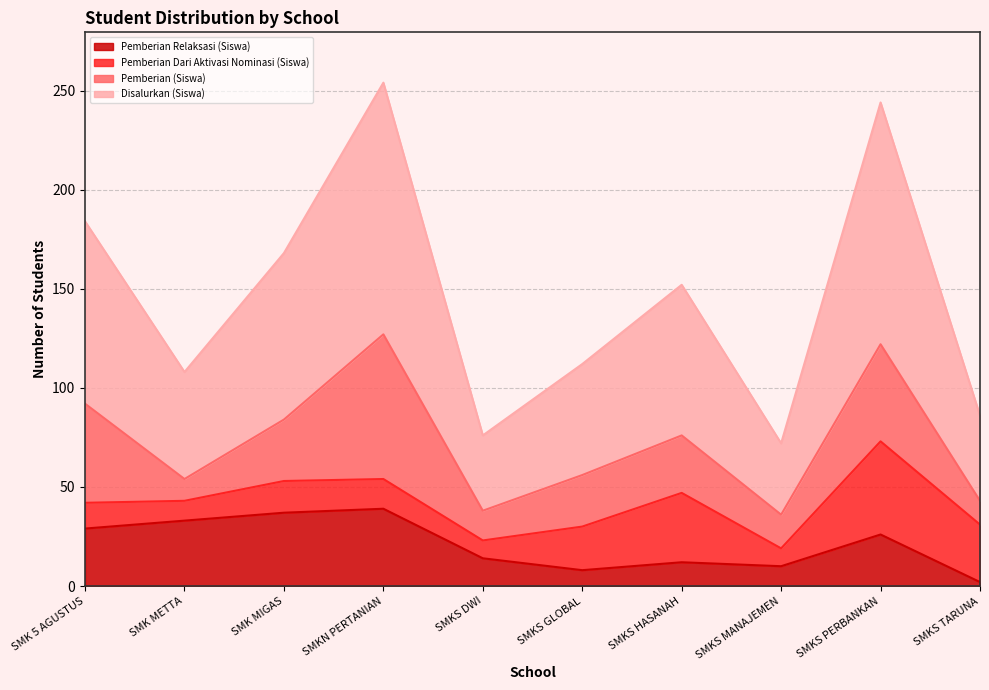

What is the difference between the maximum and minimum values in the Disalurkan (Siswa) series?

91